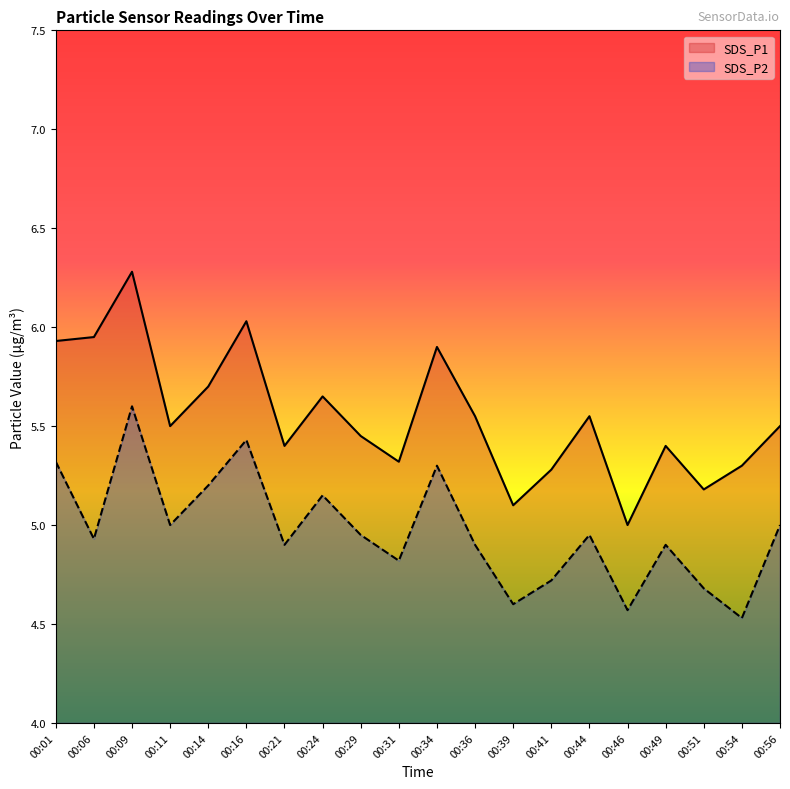

What is the difference between the highest and lowest values at 00:01?

0.6